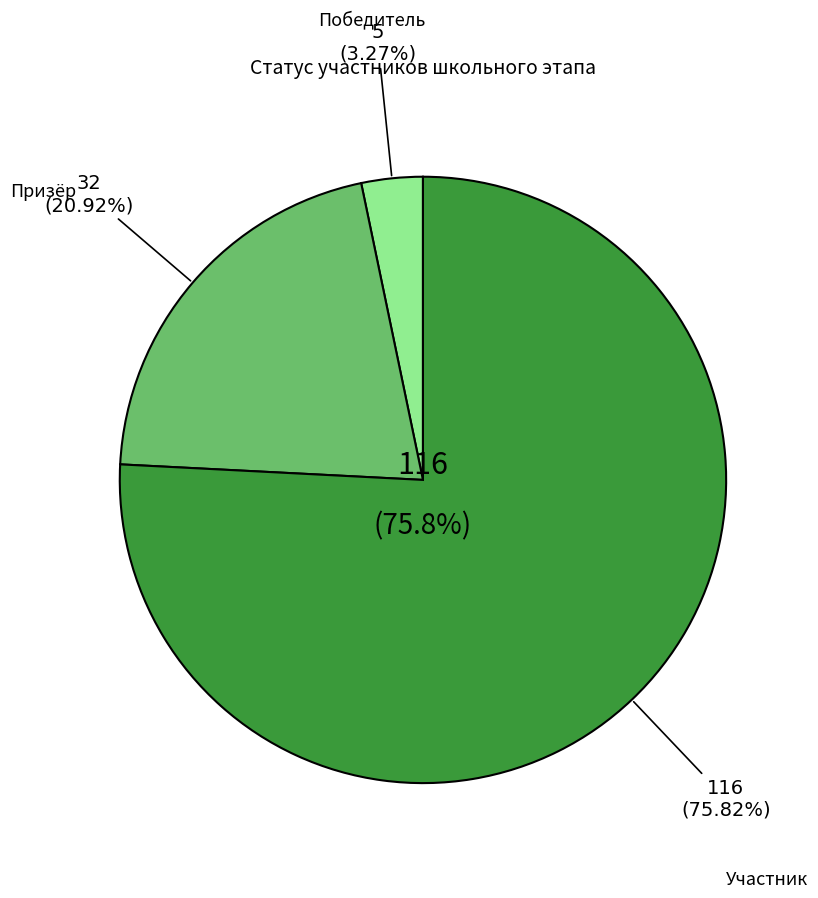

Which category has the smallest portion of the pie?

Победитель